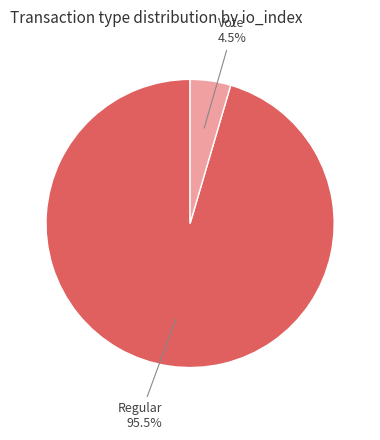

Between Vote and Regular, which is larger?

Regular